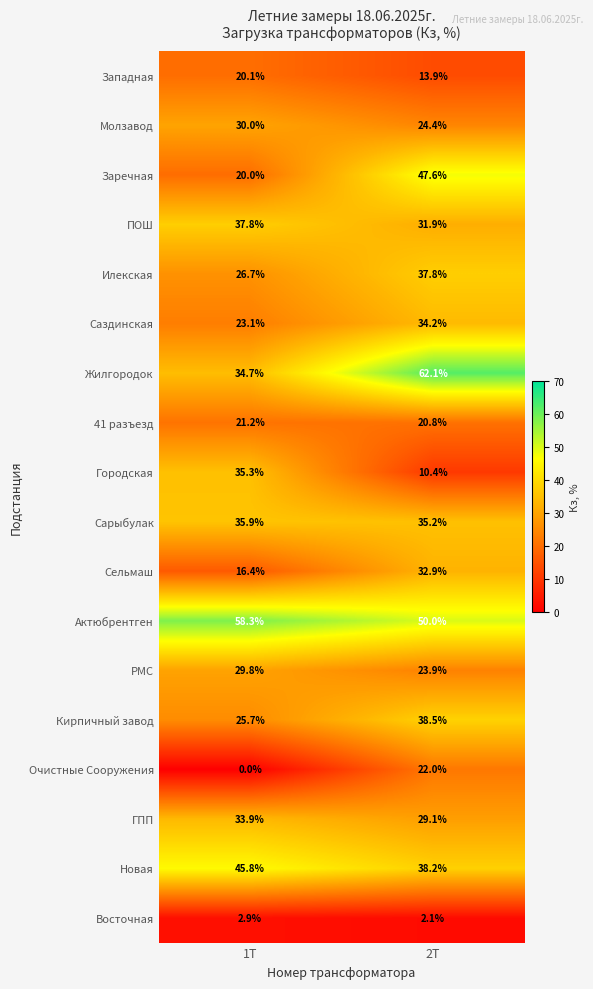

At 2Т, list the series in order from smallest to largest.

Восточная, Городская, Западная, 41 разъезд, Очистные Сооружения, РМС, Молзавод, ГПП, ПОШ, Сельмаш, Саздинская, Сарыбулак, Илекская, Новая, Кирпичный завод, Заречная, Актюбрентген, Жилгородок